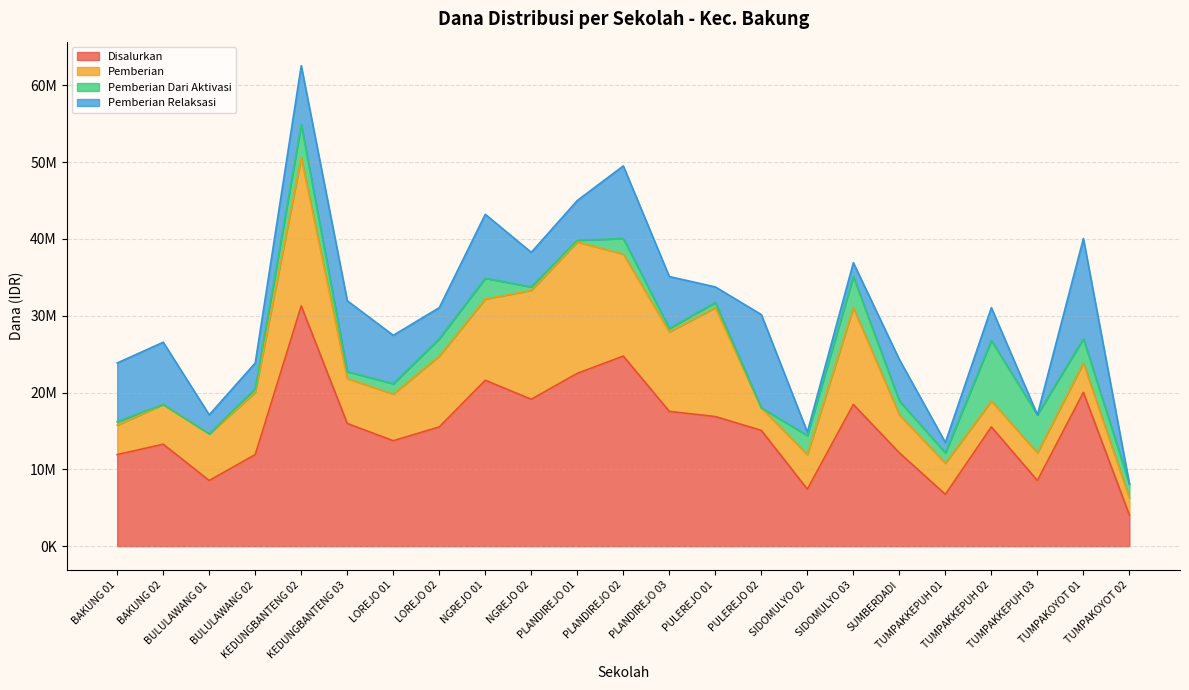

The value of Pemberian at SIDOMULYO 03 is 6881551. True or false?

False